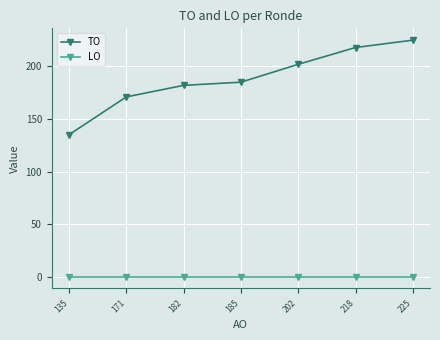

The value of TO at 135 is 135. True or false?

True